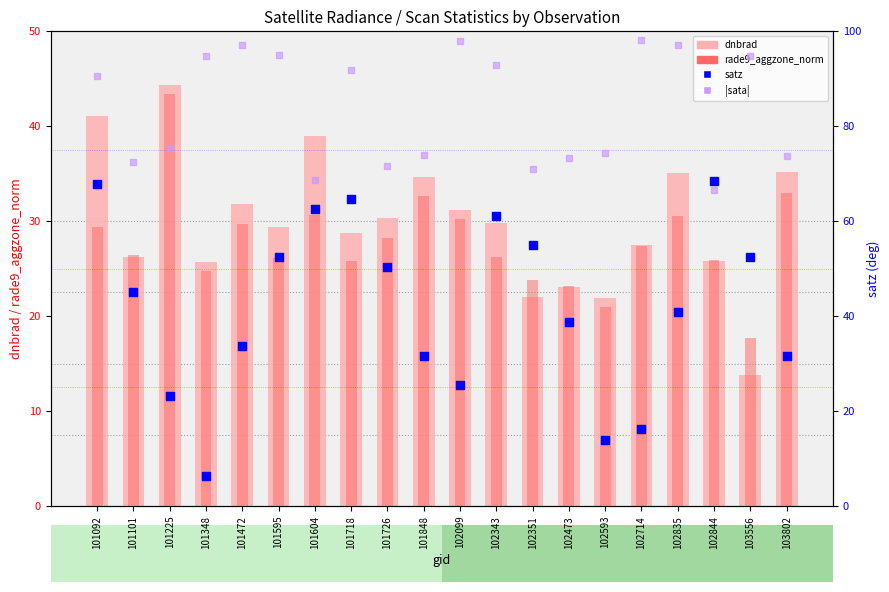

Which series has the widest spread of Y values?

satz